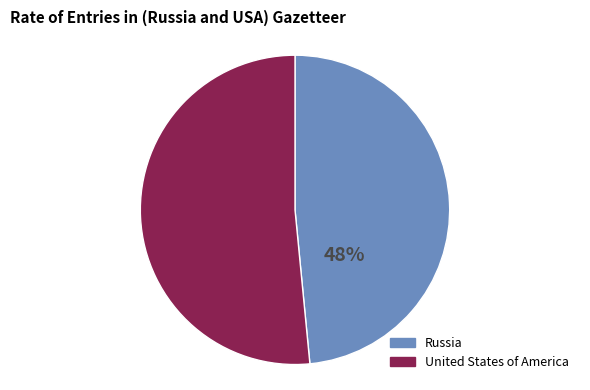

Which category has the smallest portion of the pie?

Russia